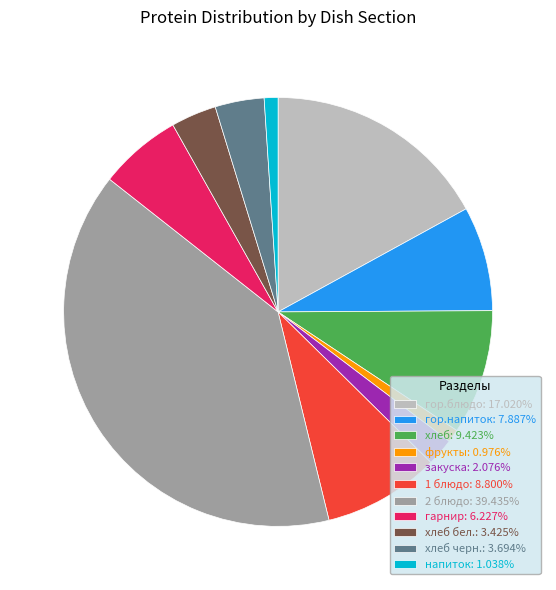

Do 1 блюдо: 8.800% and хлеб черн.: 3.694% together represent more than half of the pie?

No